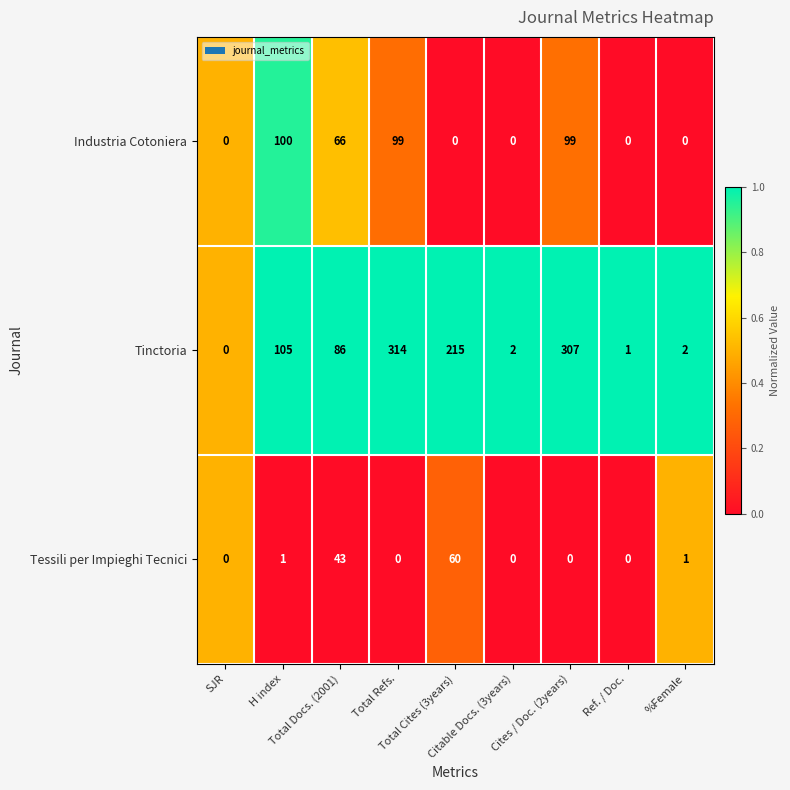

What is the greatest value displayed?

314